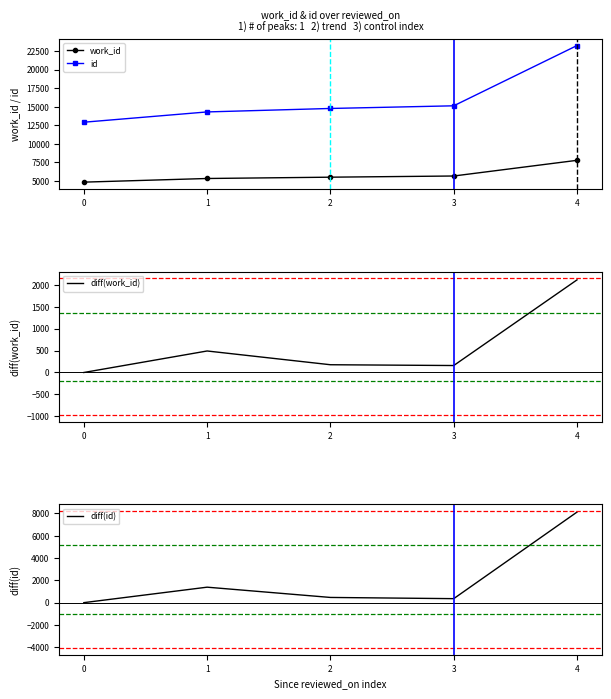

Which series has the largest total across all categories?

id